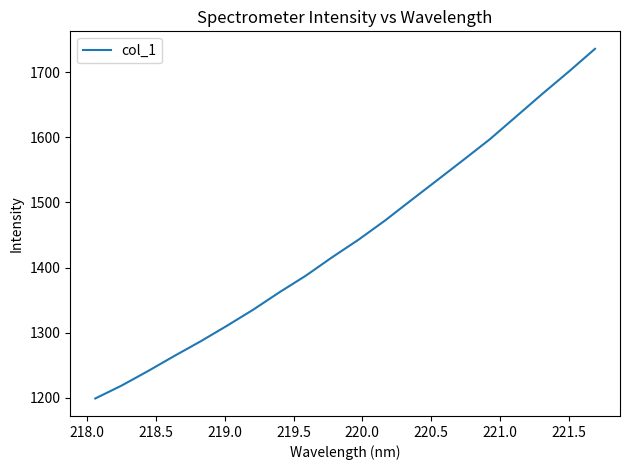

Reading right to left, list all the values displayed in this chart.

1736.0	1700.9	1666.9	1632.0	1597.1	1565.5	1534.3	1503.2	1471.9	1442.7	1415.8	1387.5	1362.1	1335.3	1310.6	1286.7	1264.2	1241.0	1218.8	1199.0